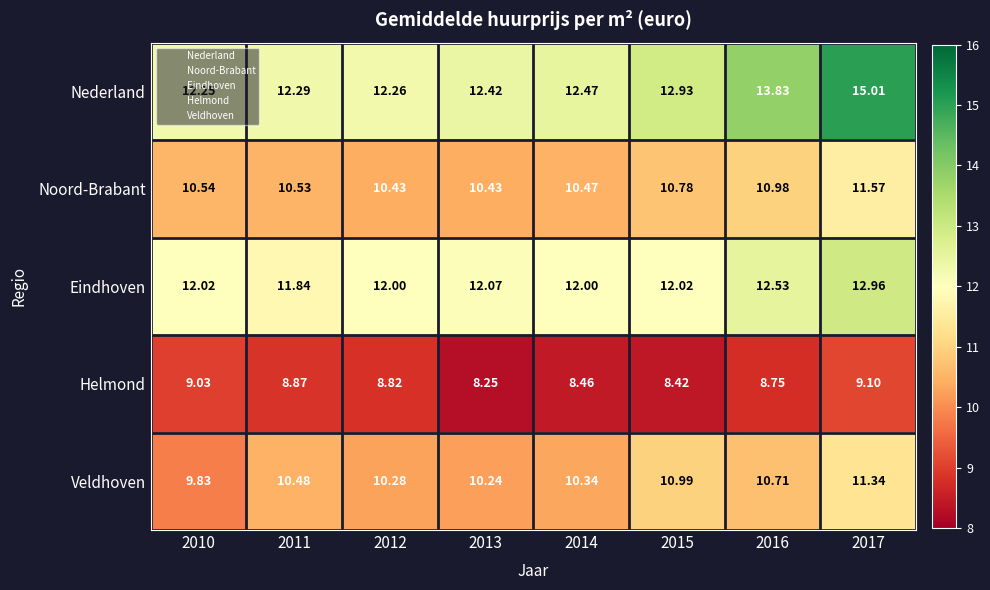

Which series has the largest range (max minus min)?

Nederland